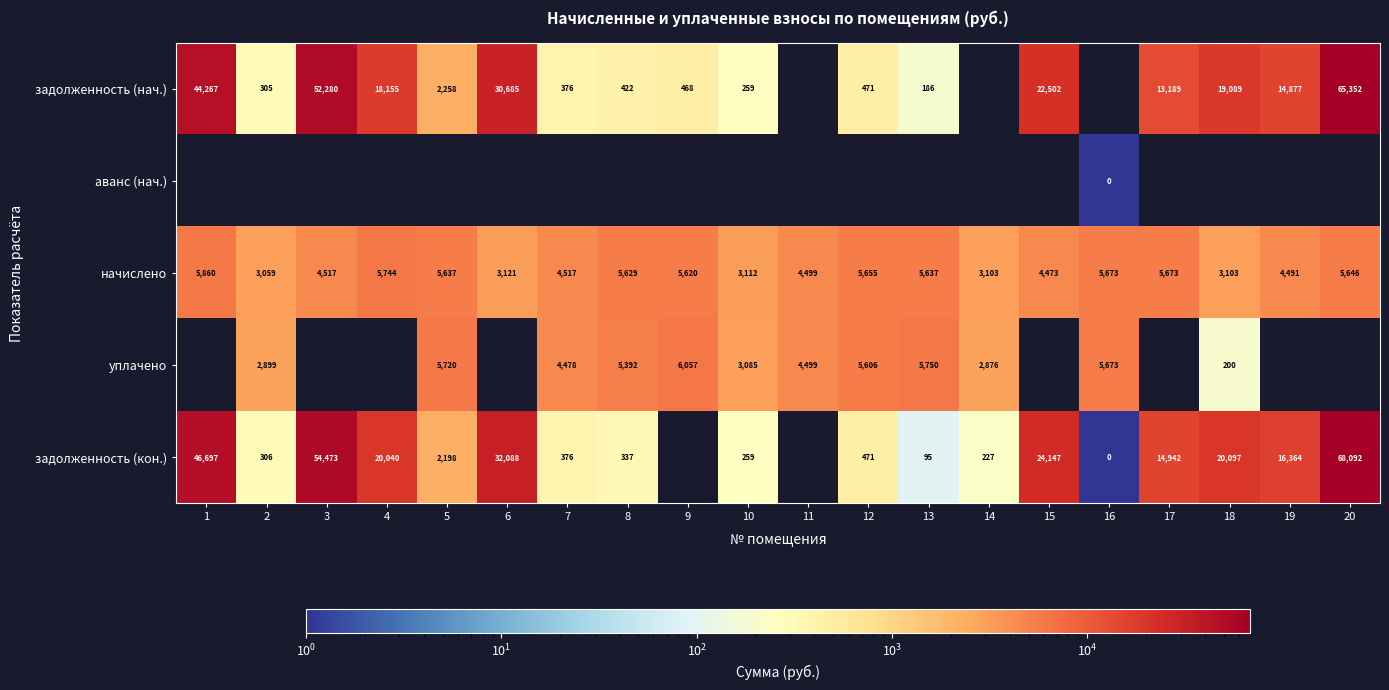

What is the highest value of the начислено series?

5860